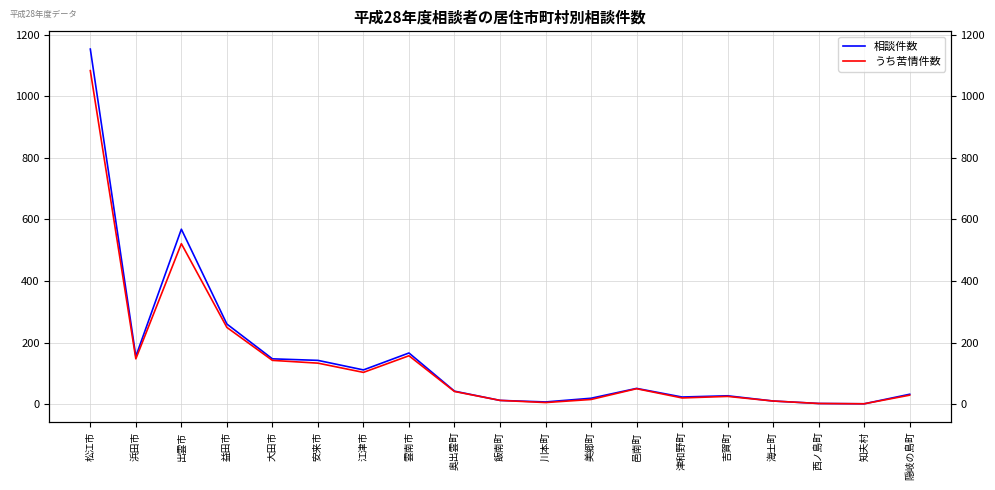

At which category is the sum across all series the highest?

松江市